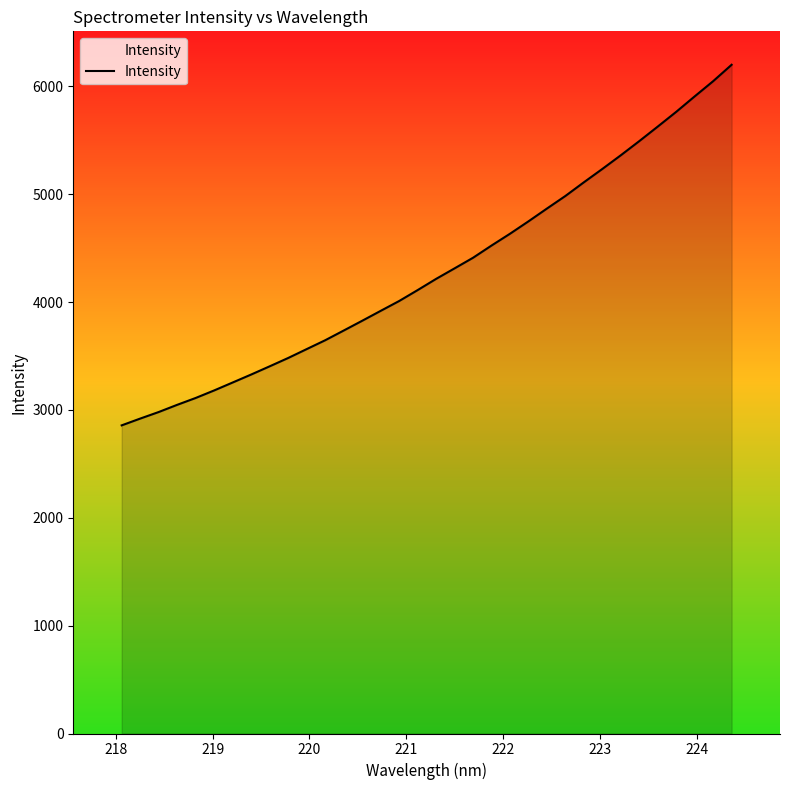

What is the minimum value shown in the chart?

2856.8